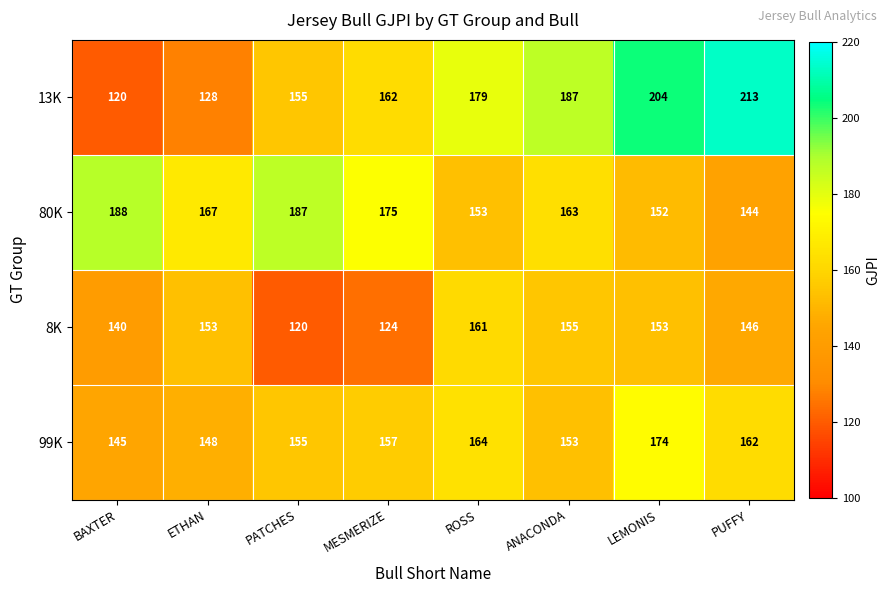

What is the difference between the maximum and minimum values in the 8K series?

41